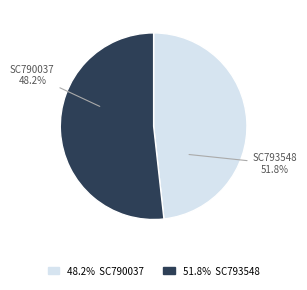

Combined, what portion of the pie is SC790037 and SC793548?

100.0%